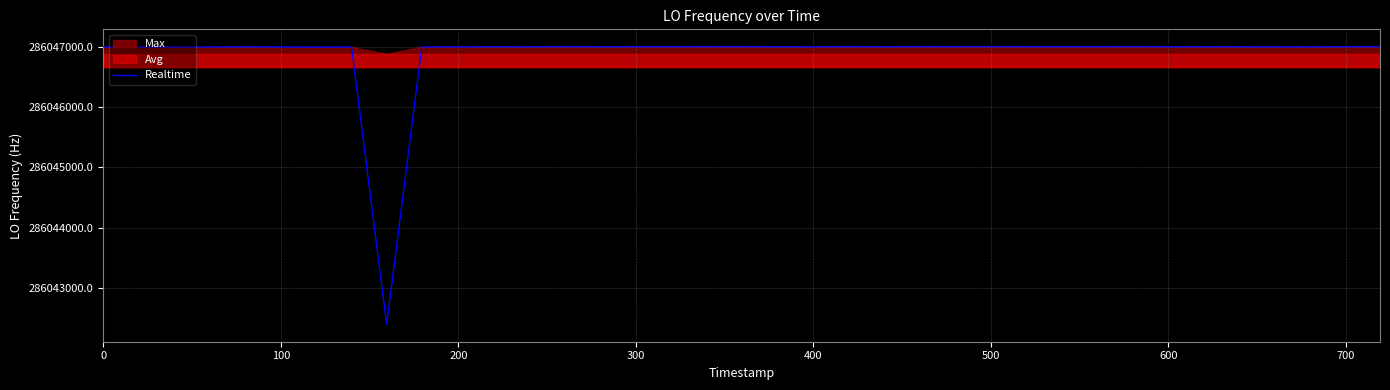

What is the lowest value of the Realtime series?

286042391.1